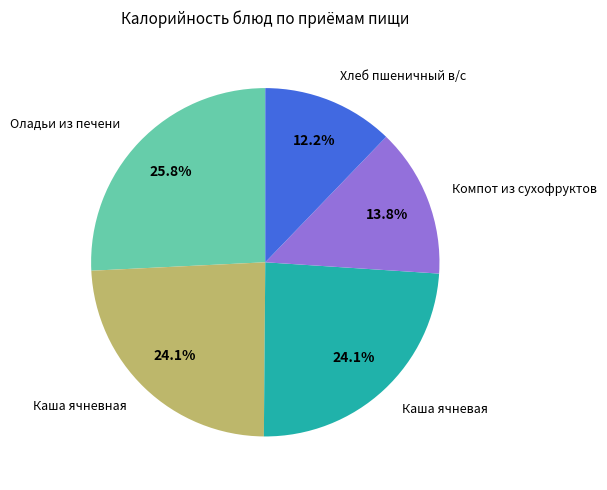

Does any single category account for the majority?

No